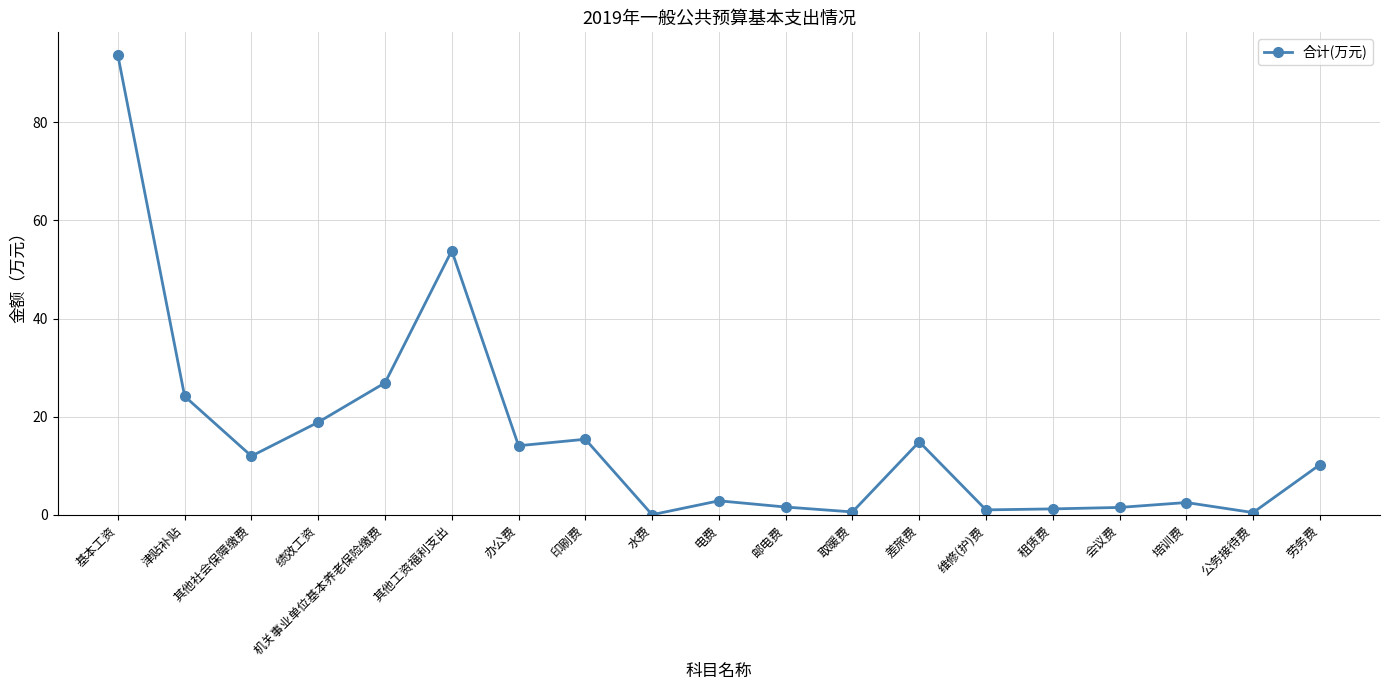

What is the label of the 14th point from the left?

维修(护)费